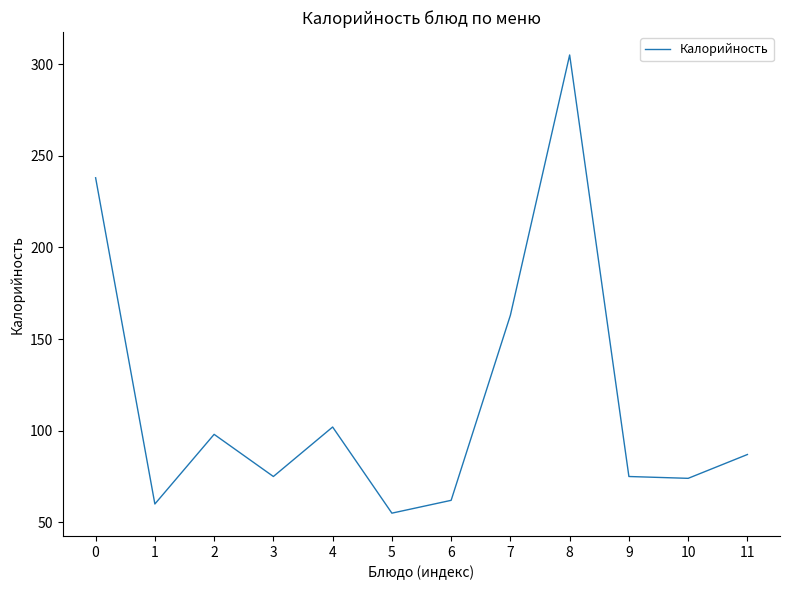

At which category does the chart reach its peak across all series?

8